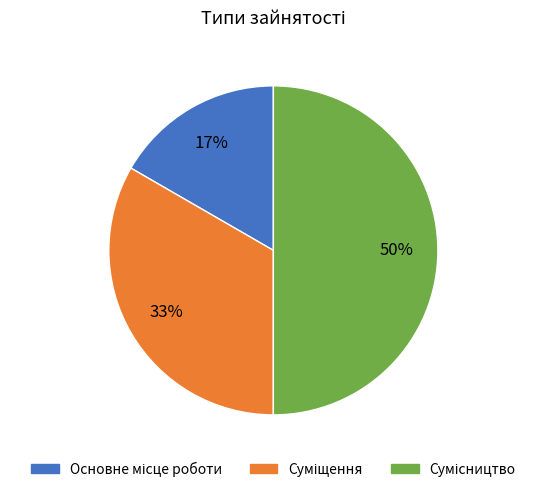

To the nearest percent, what is the average slice percentage?

33%